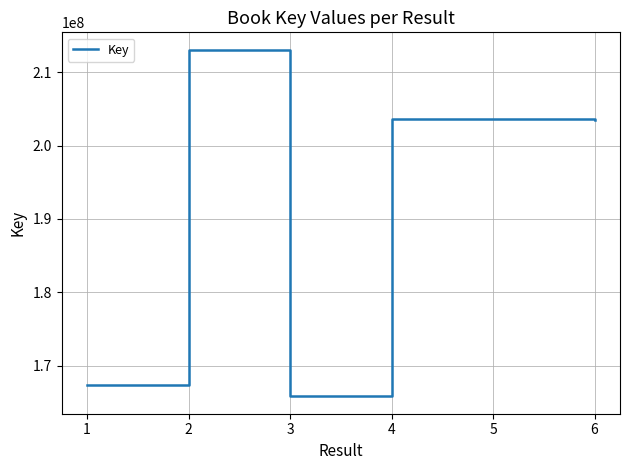

What is the difference between the second highest and second lowest values?

36347146